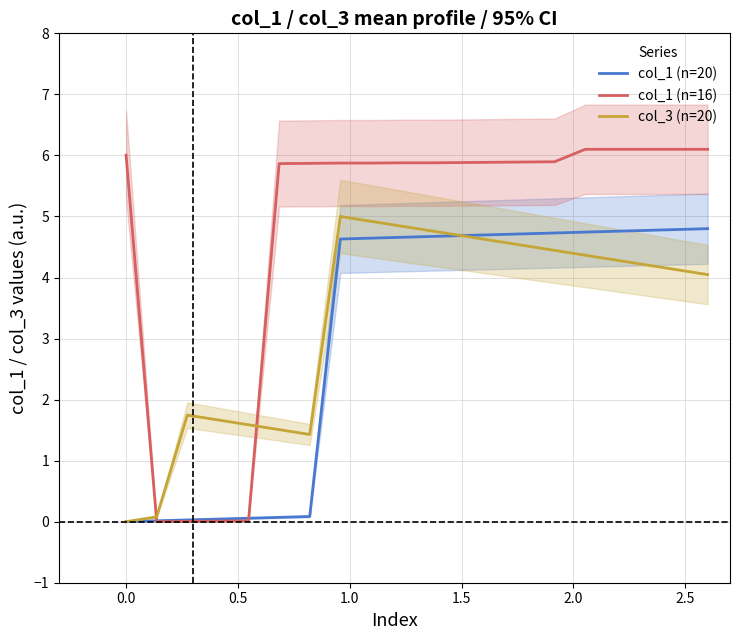

What are all the series names shown in the legend?

col_1 (n=20), col_1 (n=16), col_3 (n=20)